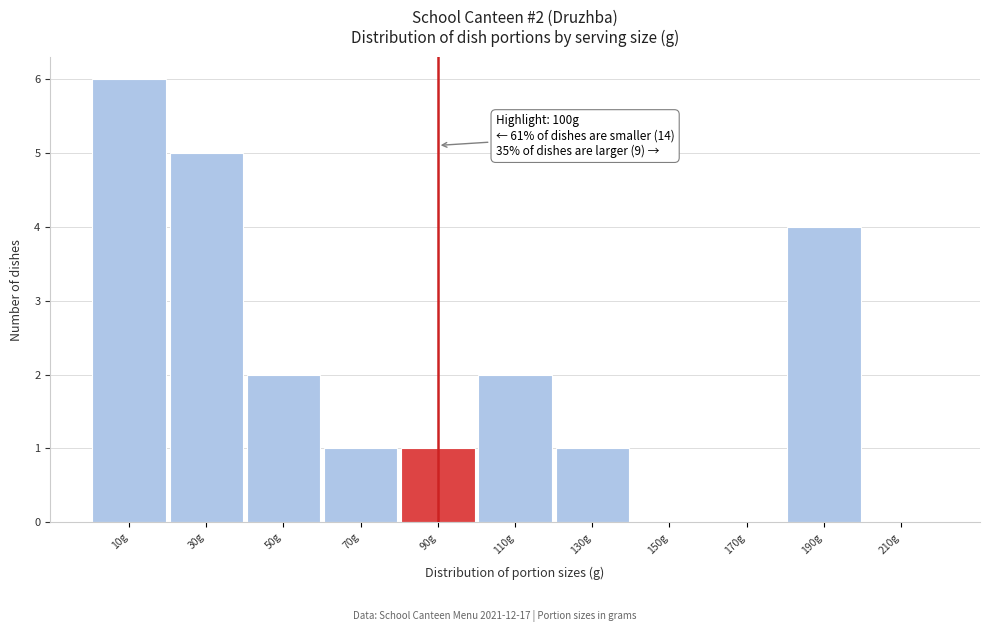

Reading left to right, list all the values displayed in this chart.

10g=6	30g=5	50g=2	70g=1	90g=1	110g=2	130g=1	150g=0	170g=0	190g=4	210g=0